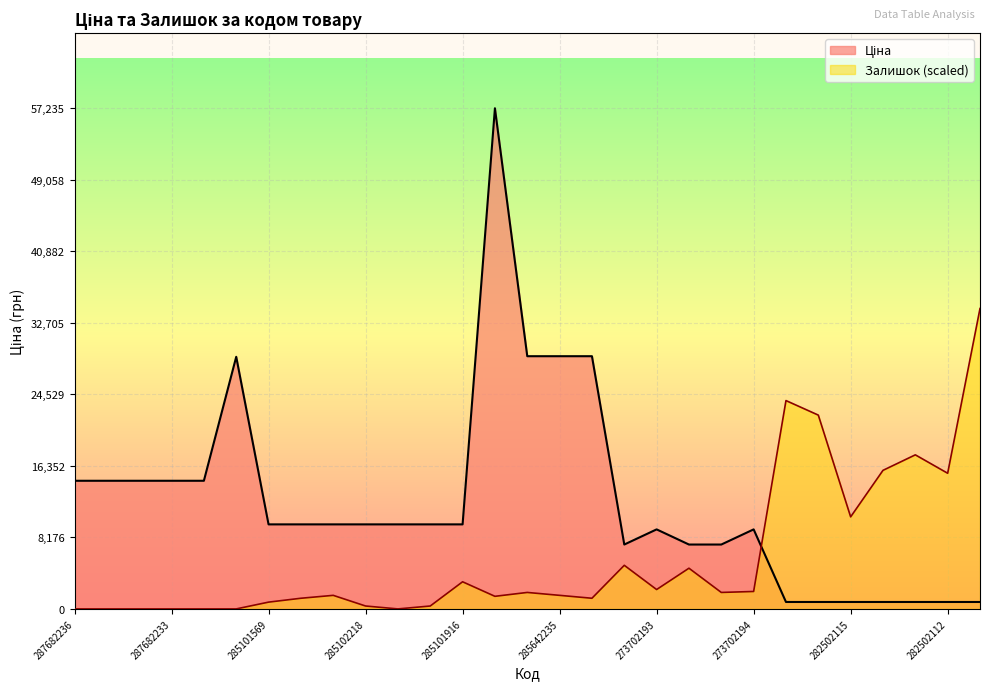

At which category is the sum across all series the highest?

285662232